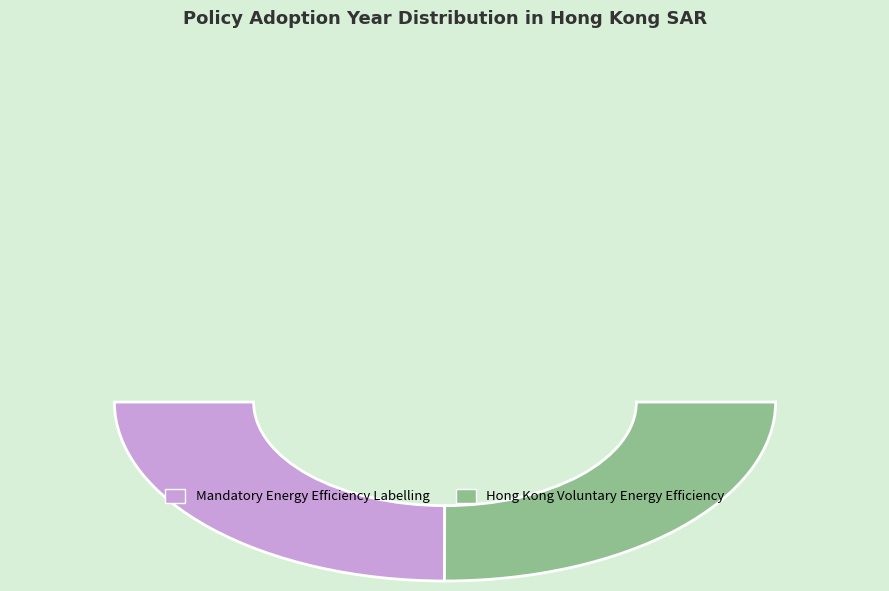

The Mandatory Energy Efficiency Labelling slice represents 62% of the pie. True or false?

False